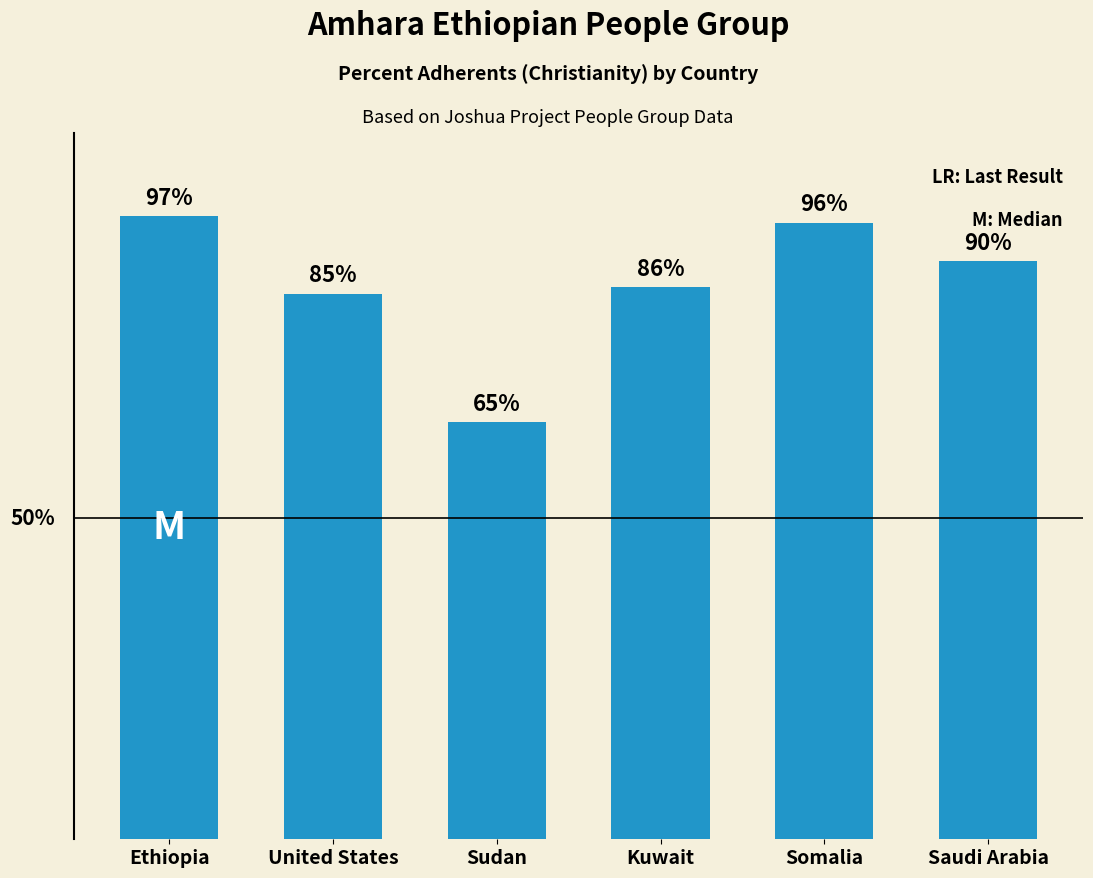

Which has a higher value, Kuwait or Ethiopia?

Ethiopia